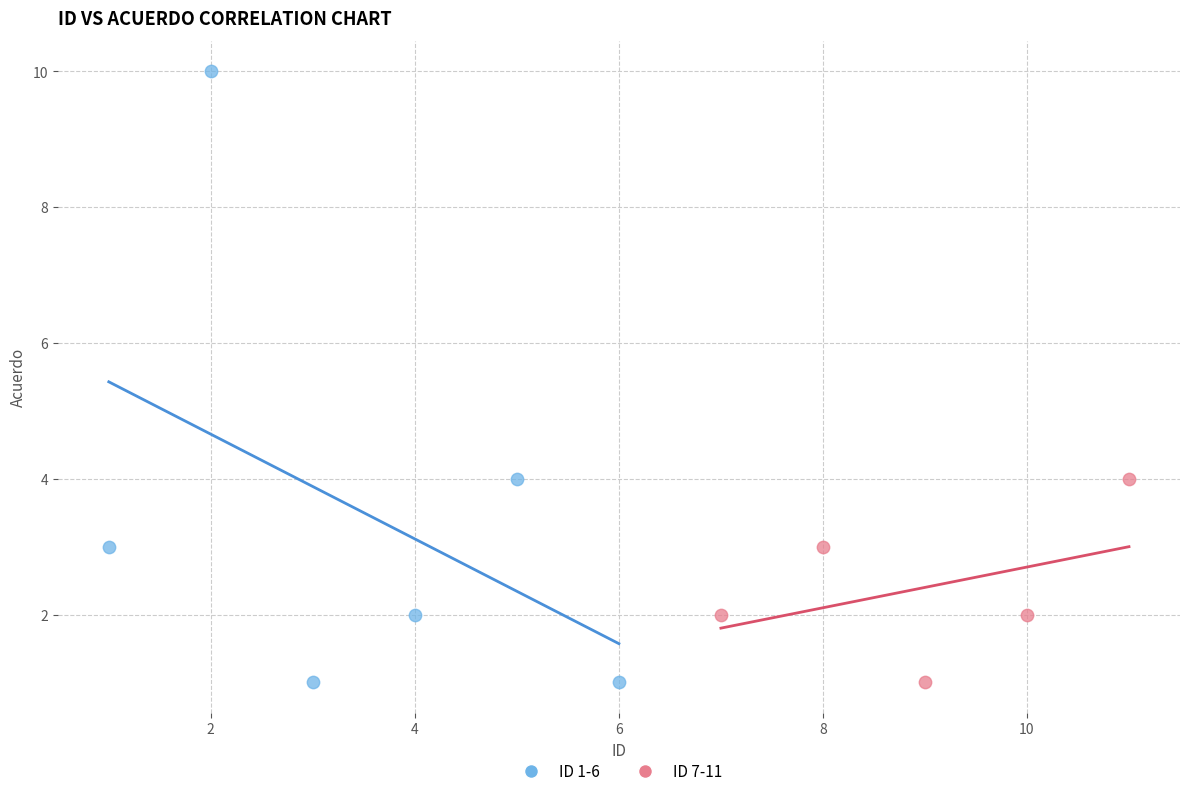

Which series has the widest spread of Y values?

ID 1-6